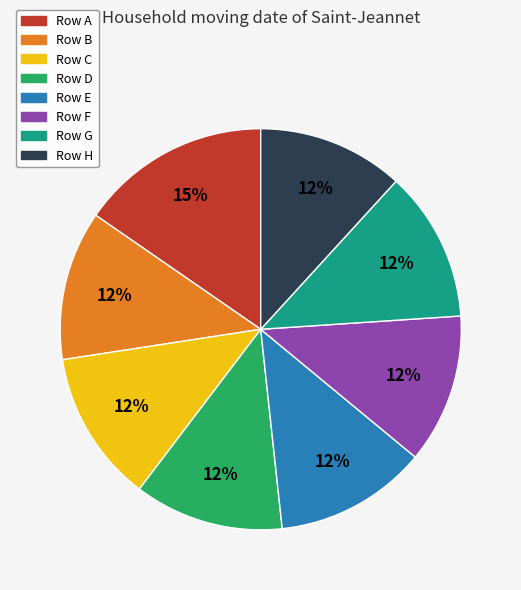

Is there any slice that represents more than half of the pie?

No